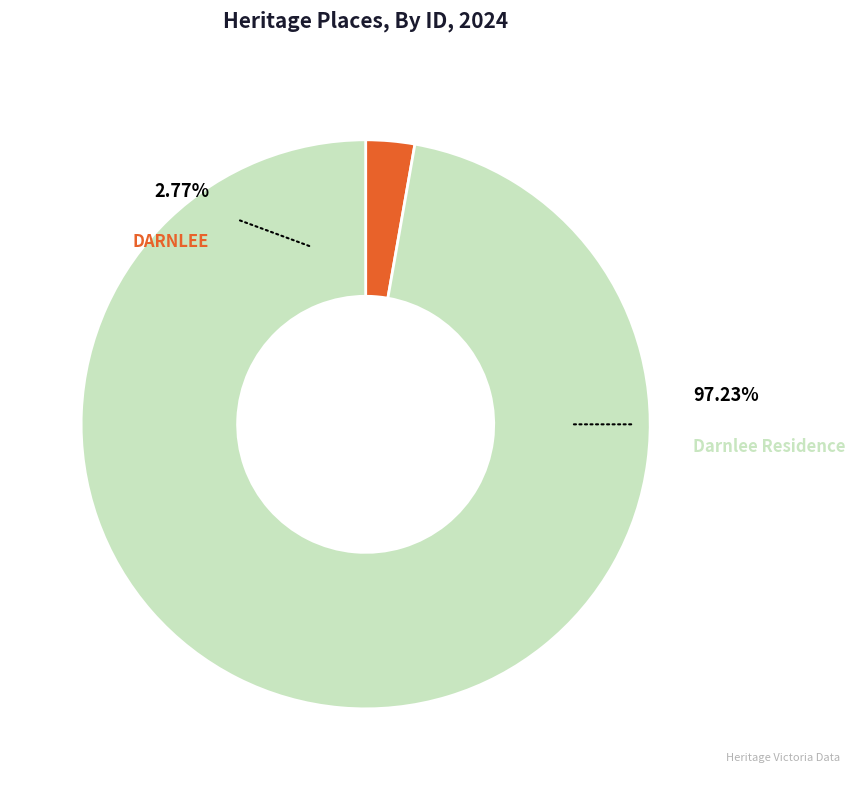

Is Darnlee Residence the majority of the pie?

Yes